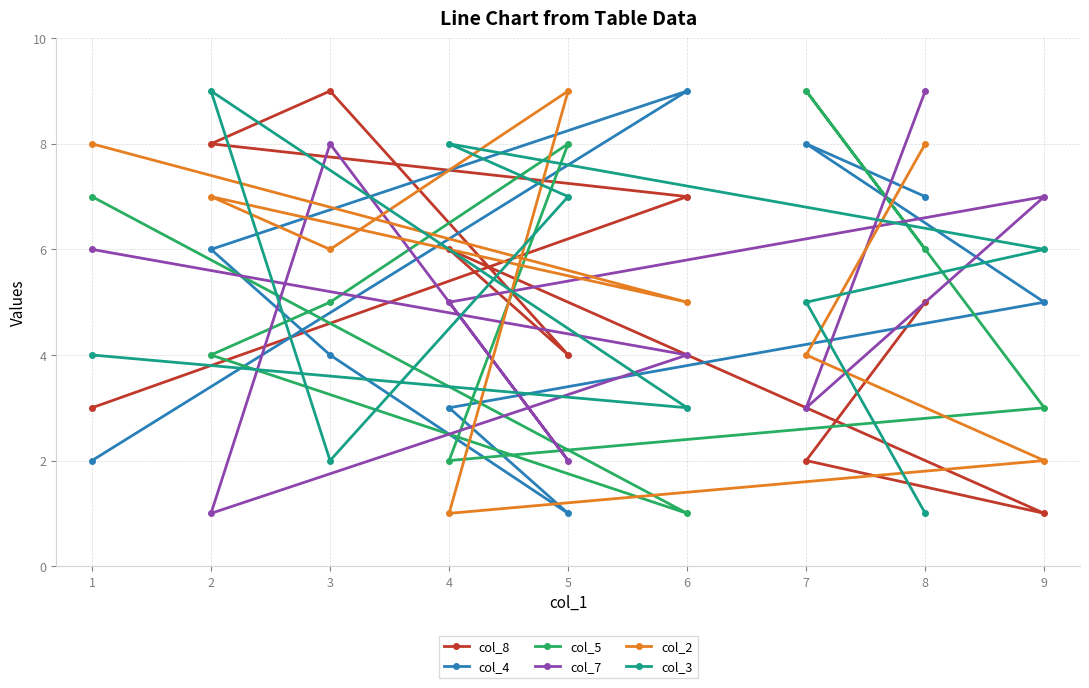

Where do col_3 and col_2 first cross each other?

8 and 7